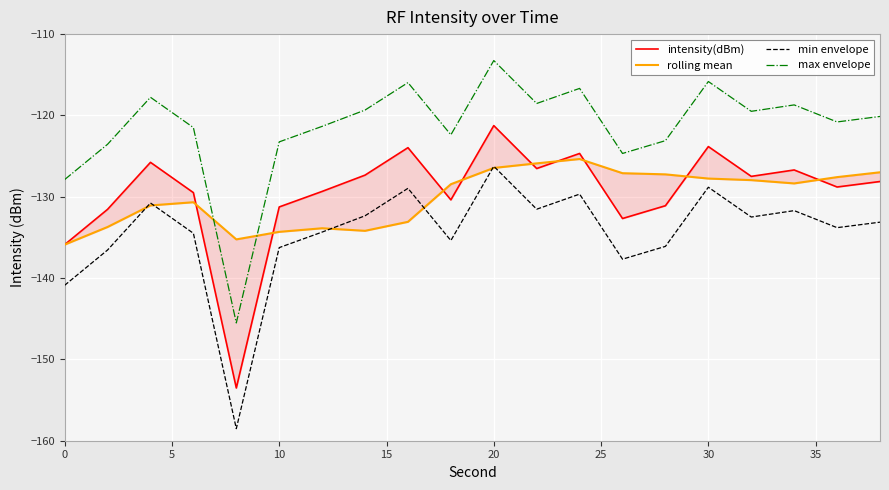

True or false: max envelope and min envelope cross at least once.

False